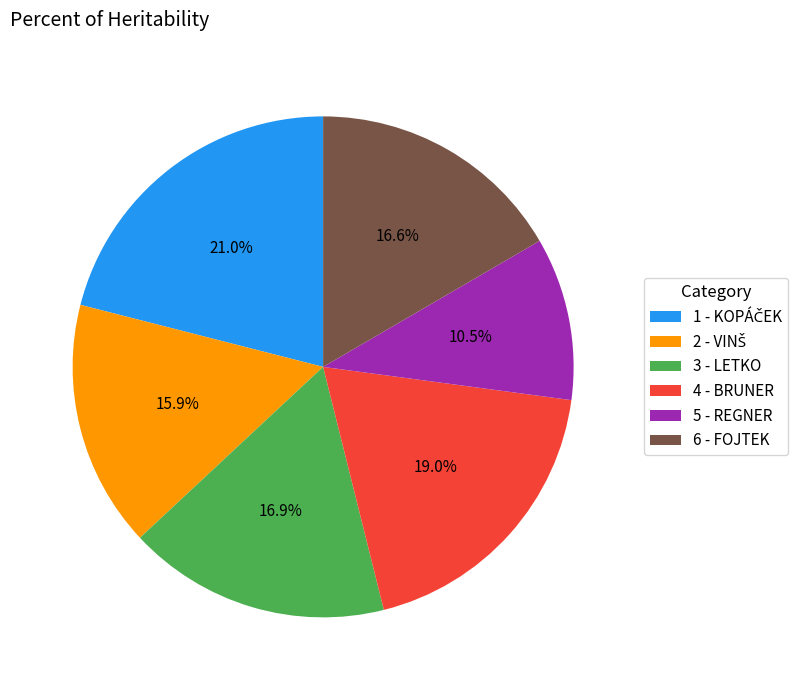

How much of the chart is everything except 4 - BRUNER?

81.0%